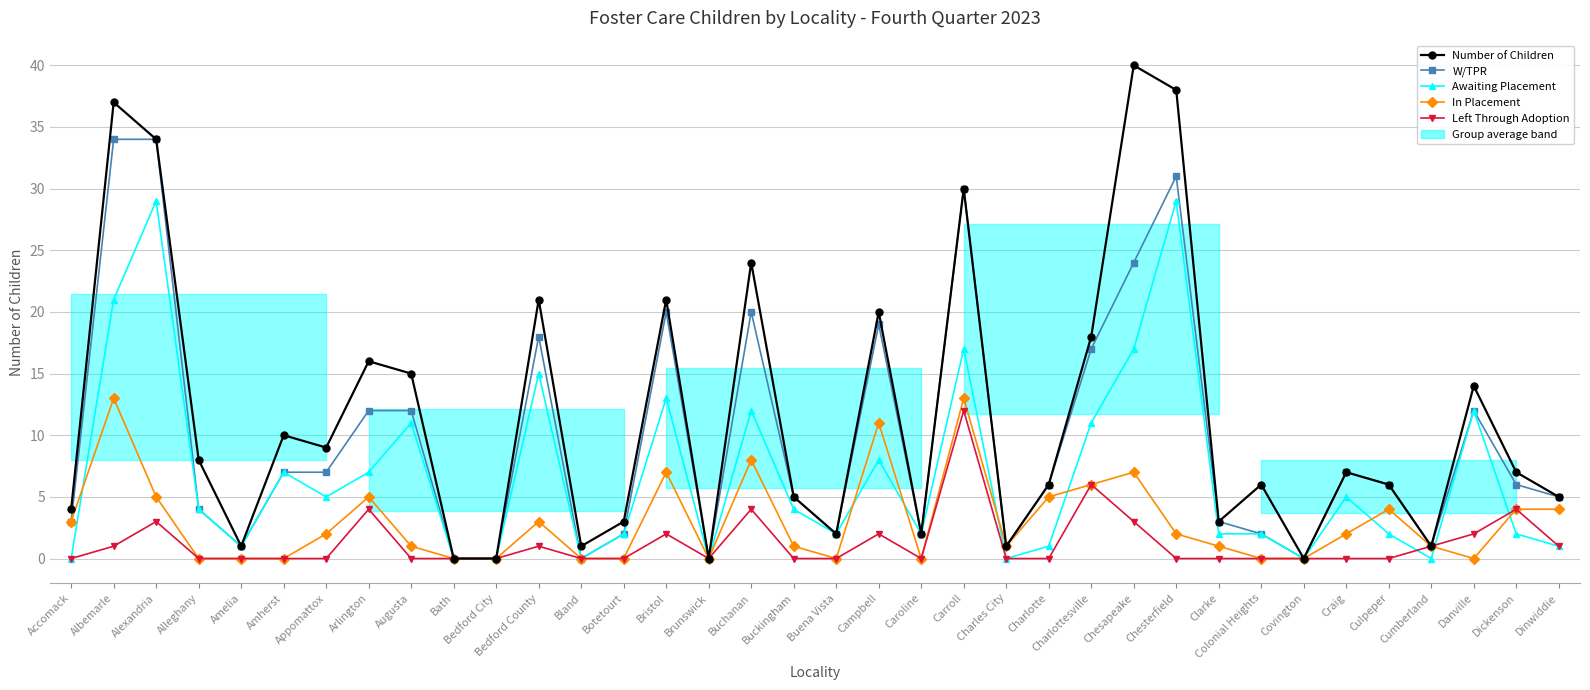

True or false: W/TPR and Awaiting Placement cross at least once.

False